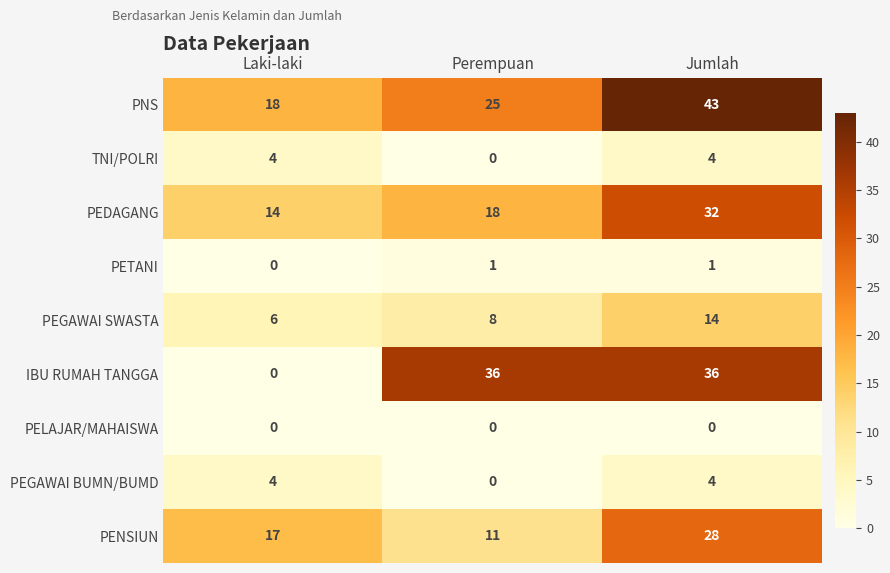

Which category has the lowest value in the PEGAWAI BUMN/BUMD series?

Perempuan